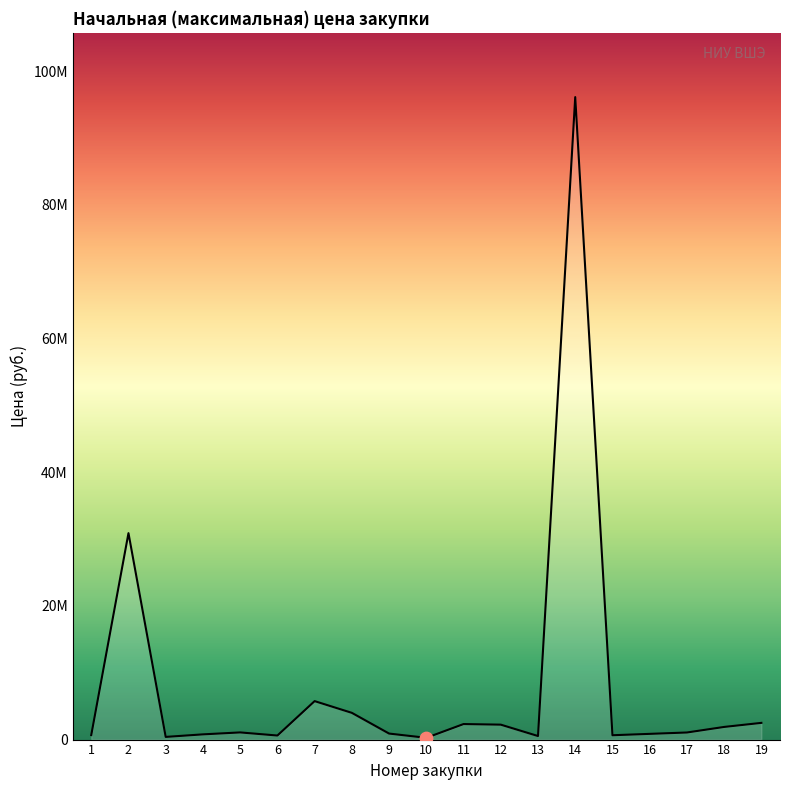

Is this an area chart (filled region under the line)?

Yes